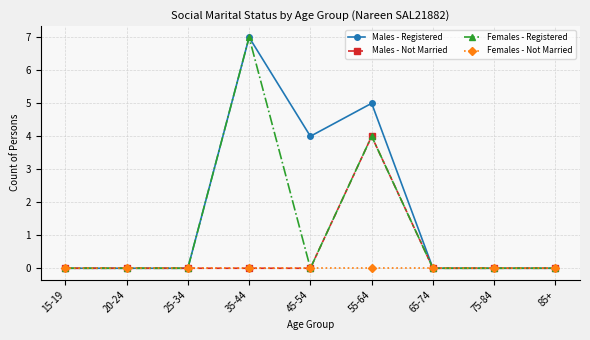

Rank the series by their average value, from lowest to highest.

Females - Not Married, Males - Not Married, Females - Registered, Males - Registered